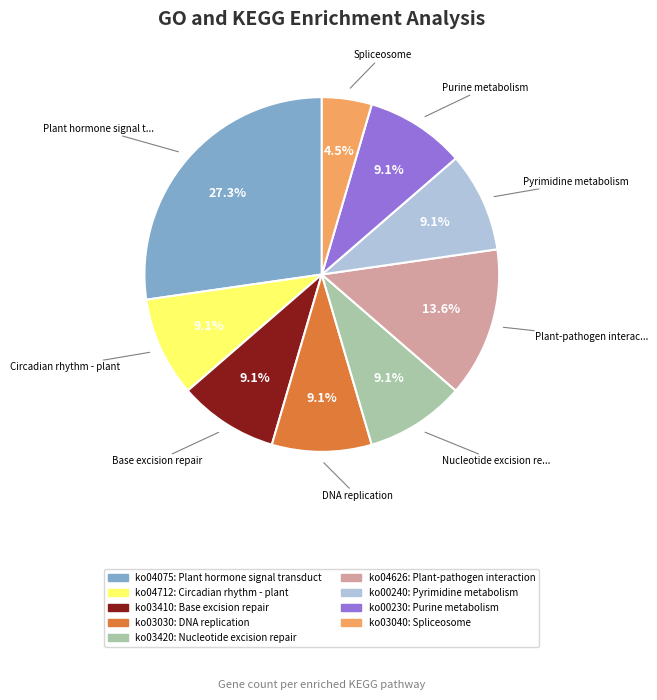

Is there any slice that represents more than half of the pie?

No